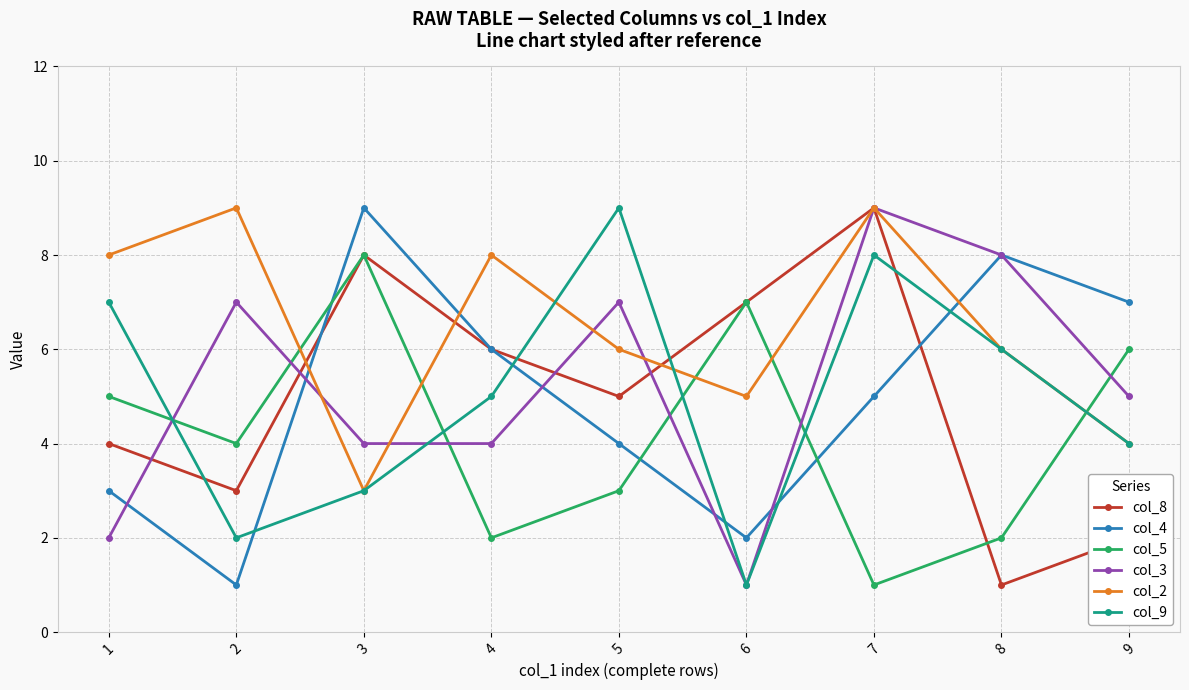

Where is the first local minimum for col_2?

3